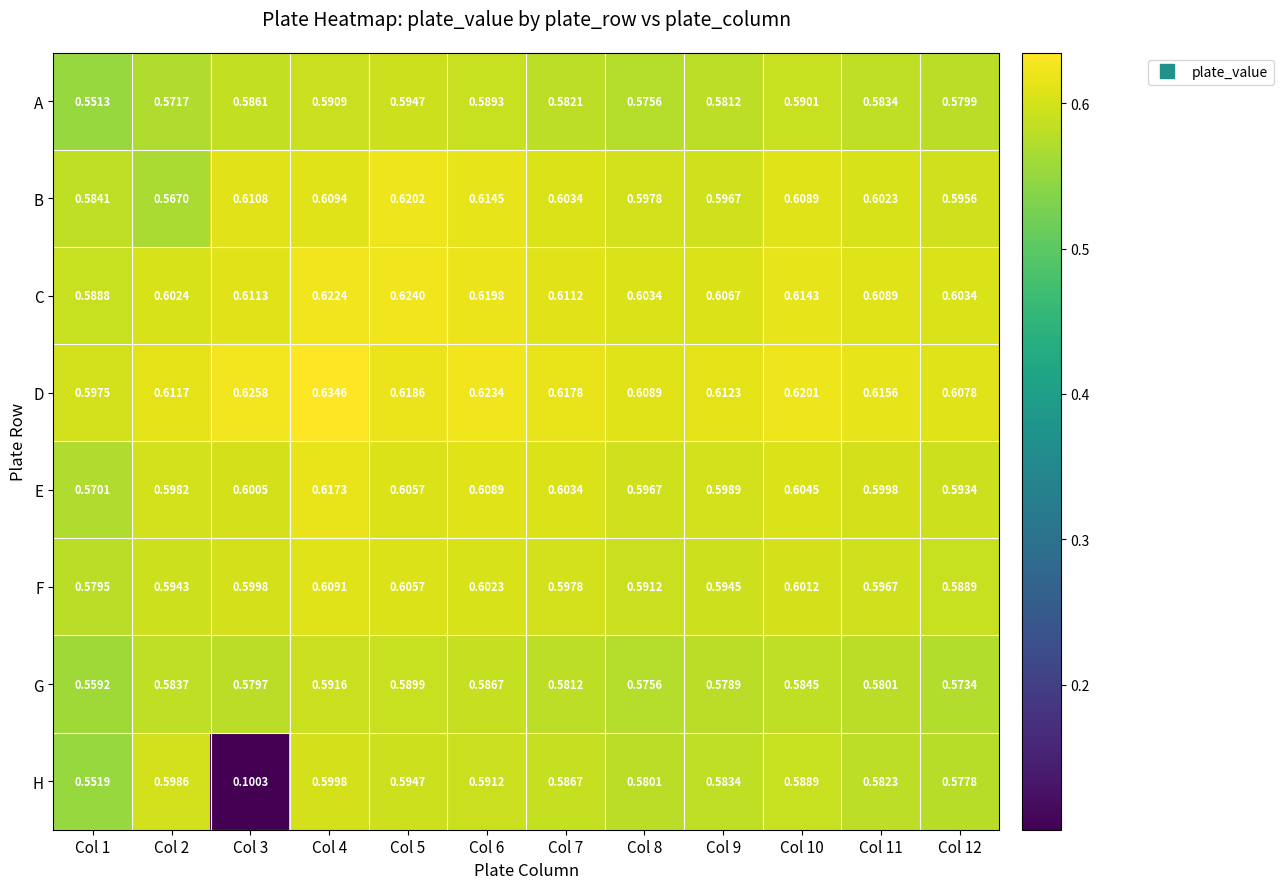

At Col 9, list the series in order from largest to smallest.

D, C, E, B, F, H, A, G